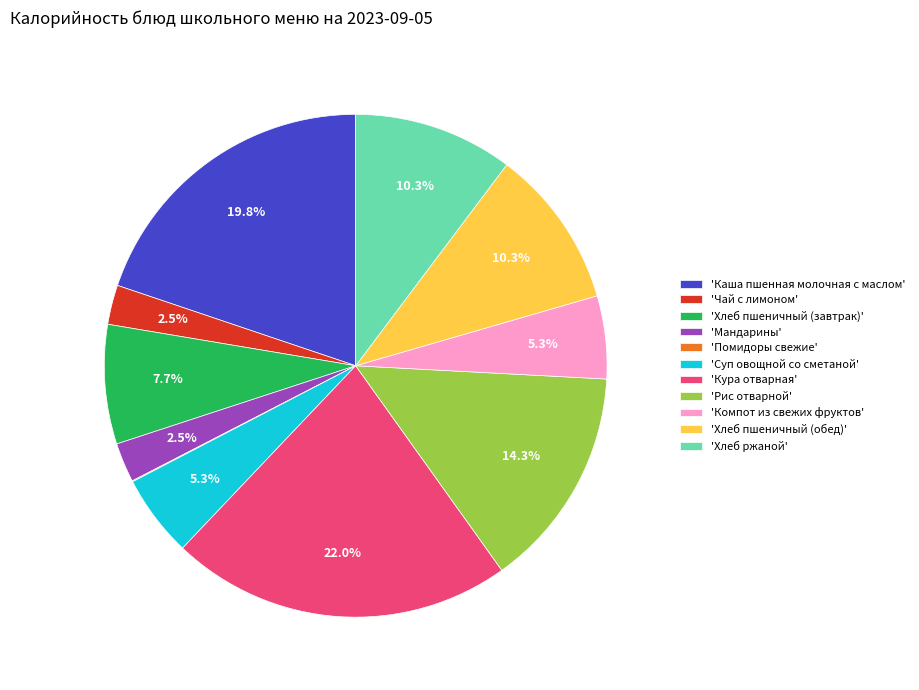

What is the largest slice in the pie chart?

'Кура отварная'